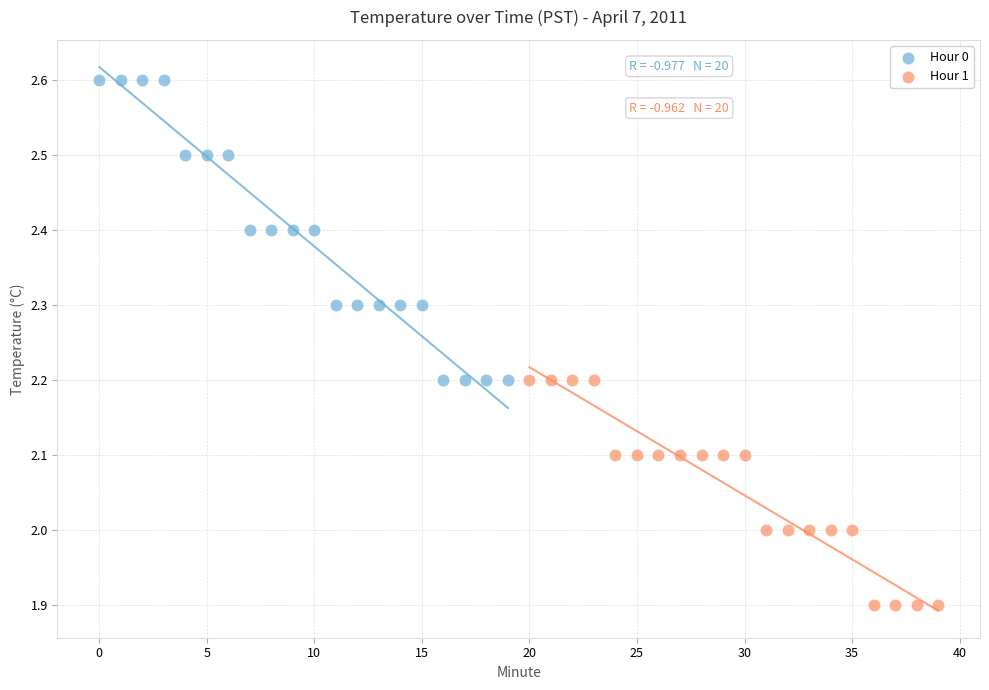

Which series contains the highest Y value?

Hour 0